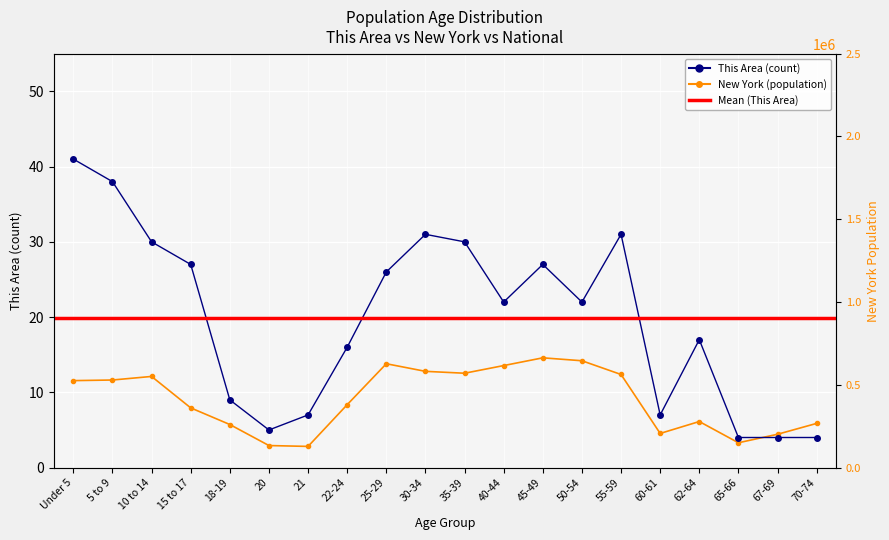

True or false: This Area has a value of 30.0 at 10 to 14.

True